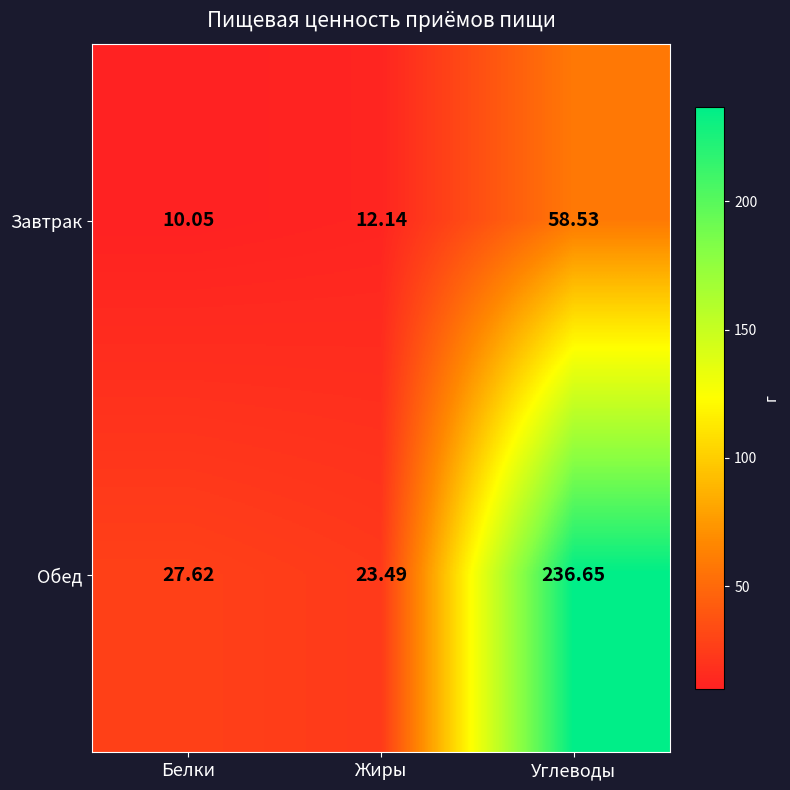

Which series changed the most between Белки and Углеводы?

Обед